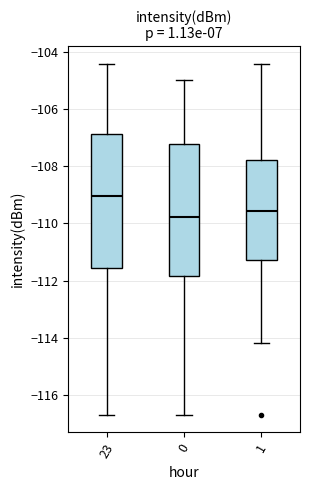

Reading left to right, transcribe this box plot: for each box, give where its median line is, the range the box spans, and where its two whiskers end, as read against the y-axis. The values are not printed on the chart, so give them approximately, as read against the axis.

23: median -109.0, box -111.6 to -106.8, whiskers -116.6 to -104.4
0: median -109.8, box -111.8 to -107.2, whiskers -116.6 to -105.0
1: median -109.6, box -111.2 to -107.8, whiskers -114.2 to -104.4